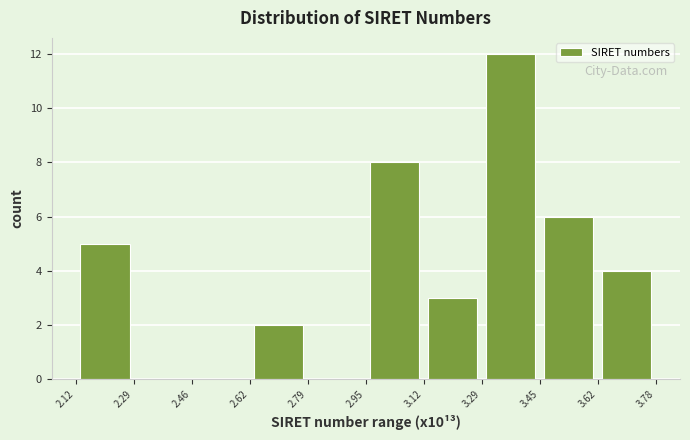

Reading left to right, transcribe this chart: for each bar, give the range it covers on the x-axis and its height. The values are not printed on the chart, so give them approximately, as read against the axis.

2.12 to 2.29: 5
2.29 to 2.46: 0
2.46 to 2.62: 0
2.62 to 2.79: 2
2.79 to 2.95: 0
2.95 to 3.12: 8
3.12 to 3.29: 3
3.29 to 3.45: 12
3.45 to 3.62: 6
3.62 to 3.78: 4